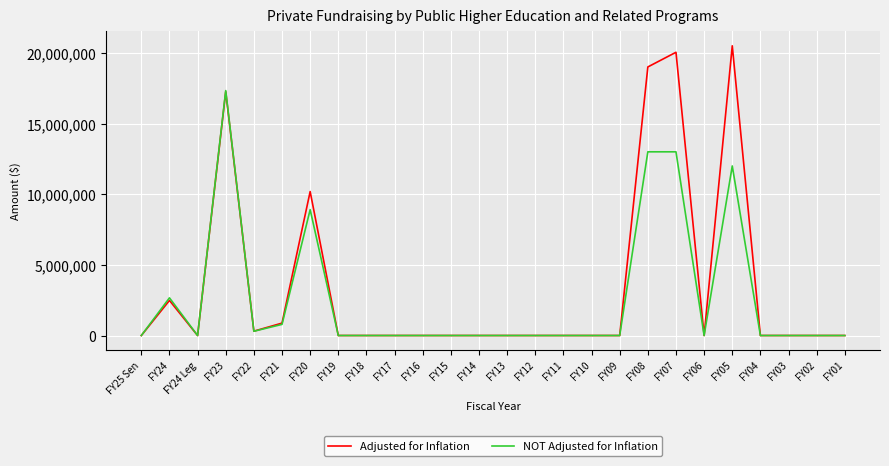

The value of NOT Adjusted for Inflation at FY24 Leg is -9564436. True or false?

False